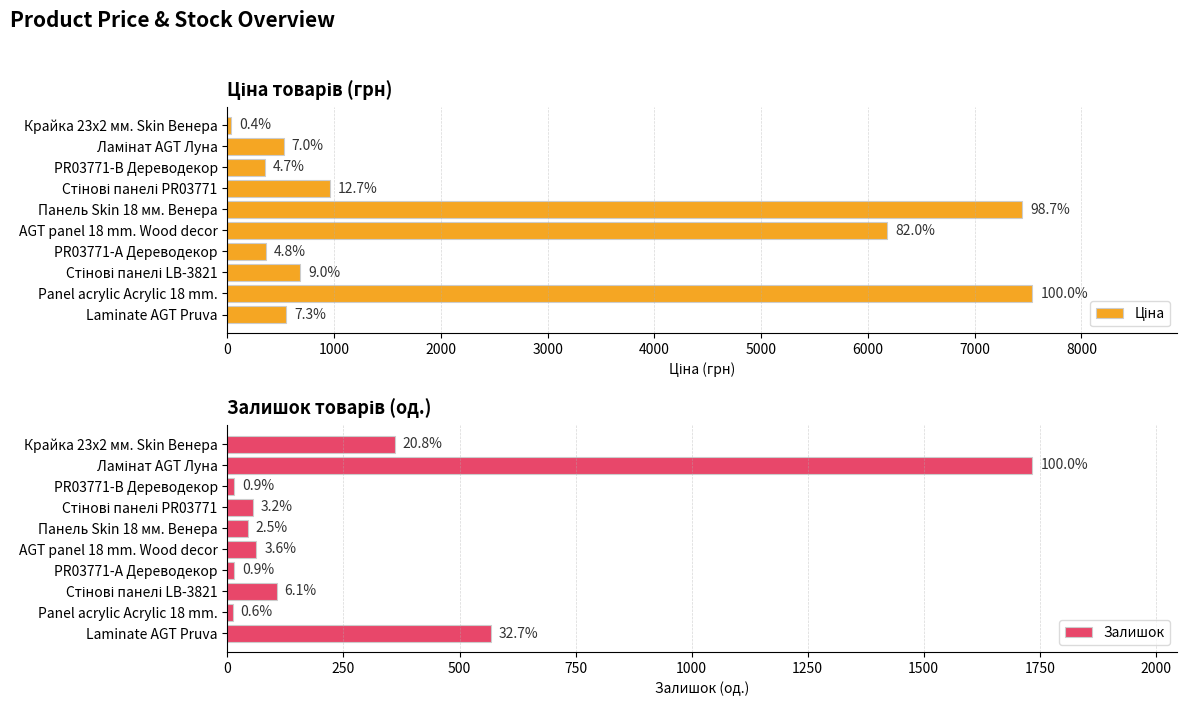

What is the sum of the Ціна values at Крайка 23x2 мм. Skin Венера and Стінові панелі LB-3821?

712.4